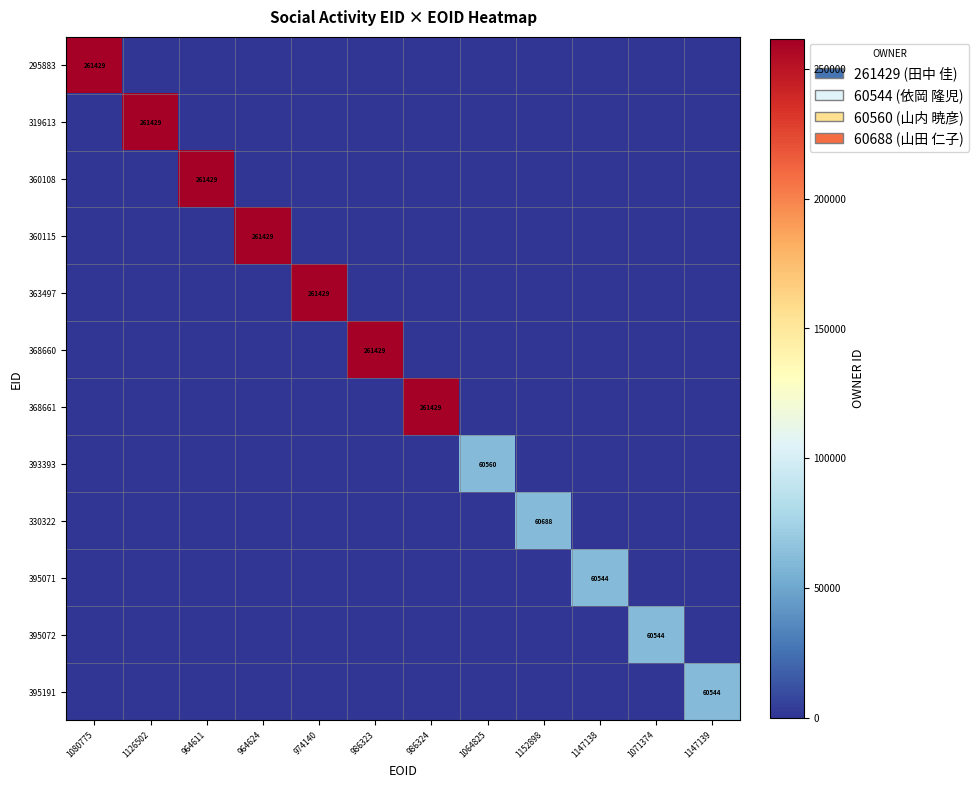

At which label does 368661 reach its minimum?

1080775